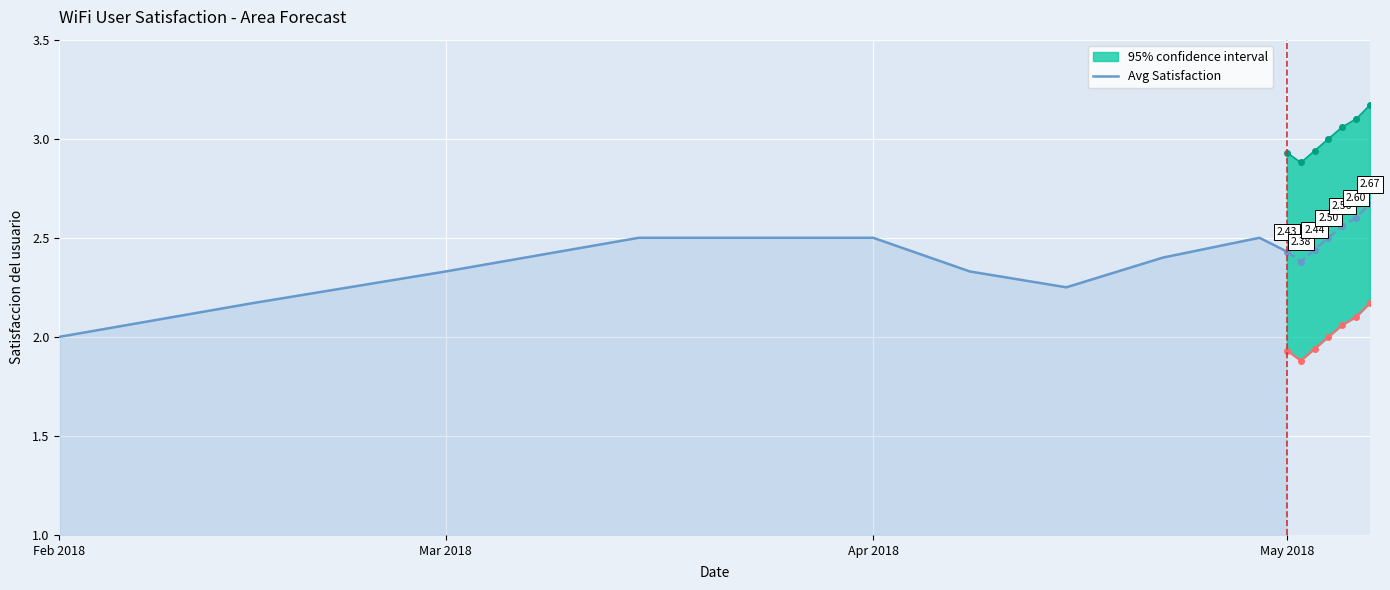

What is the maximum value shown in the chart?

2.5